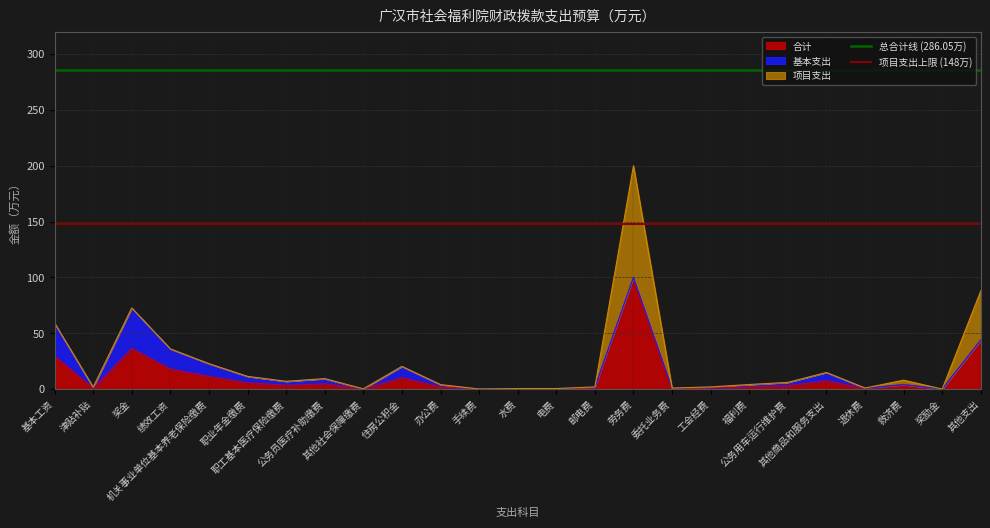

Which has a higher value, 津贴补贴 or 基本工资?

津贴补贴